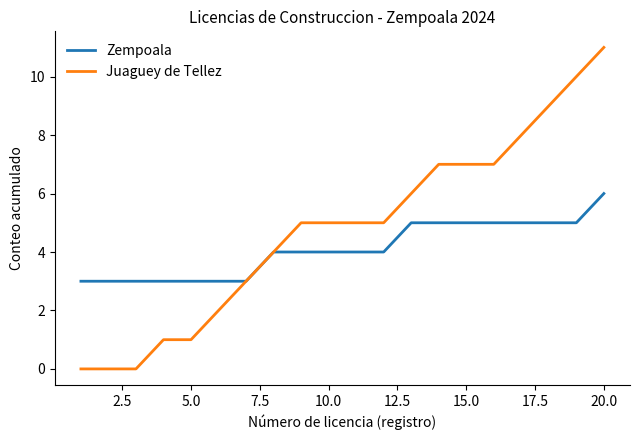

Rank the series by their maximum value, from highest to lowest.

Juaguey de Tellez, Zempoala